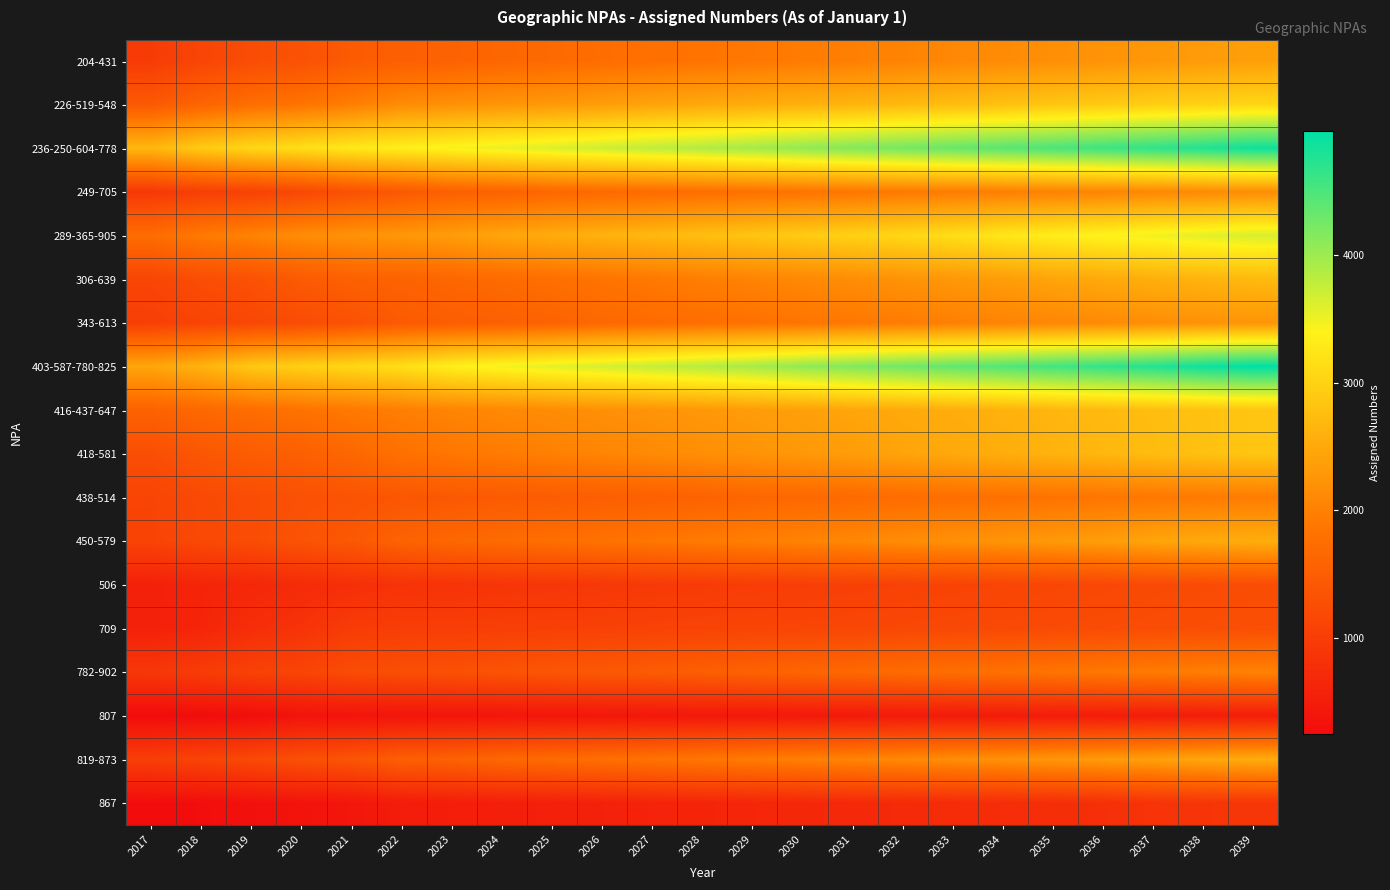

Which label corresponds to the largest value in the chart?

2039